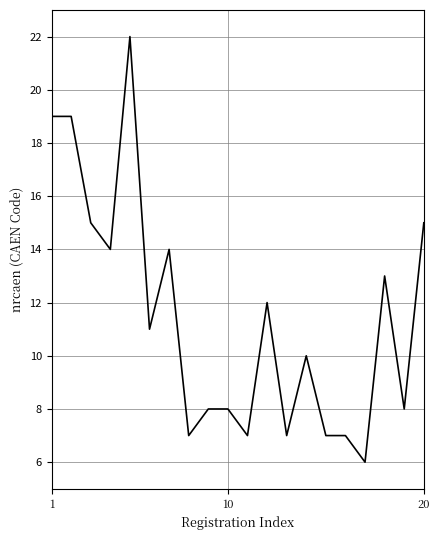

What is the difference between the maximum and minimum values?

16